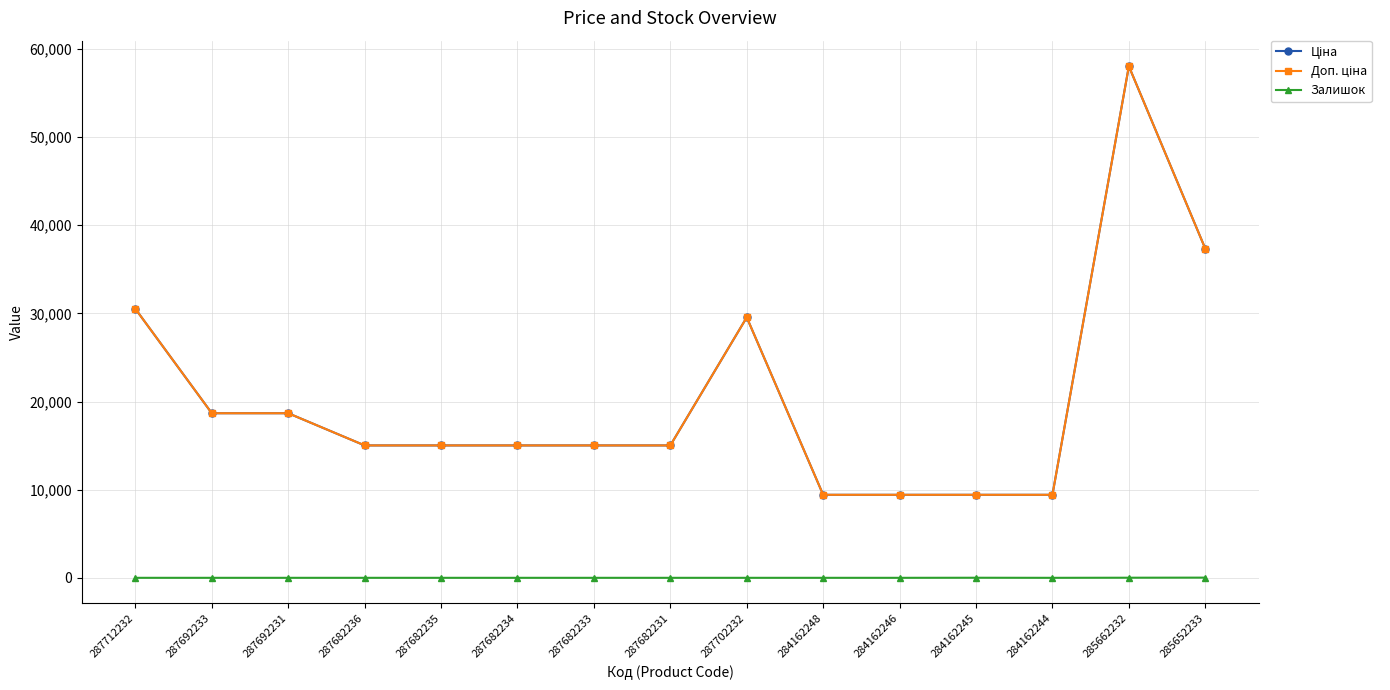

Does the chart have visible grid lines?

Yes